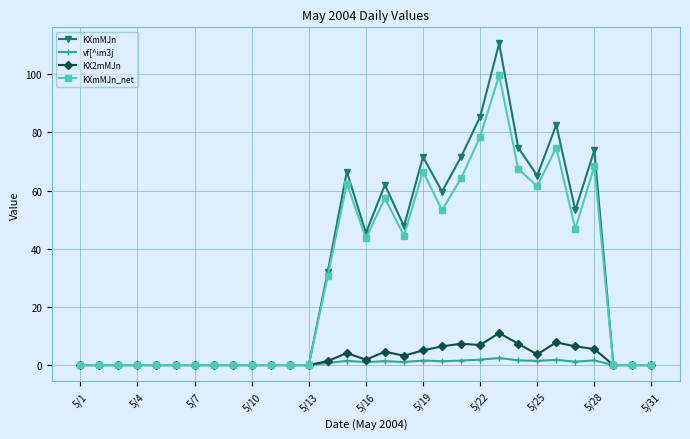

At how many categories does at least one series exceed 15?

15